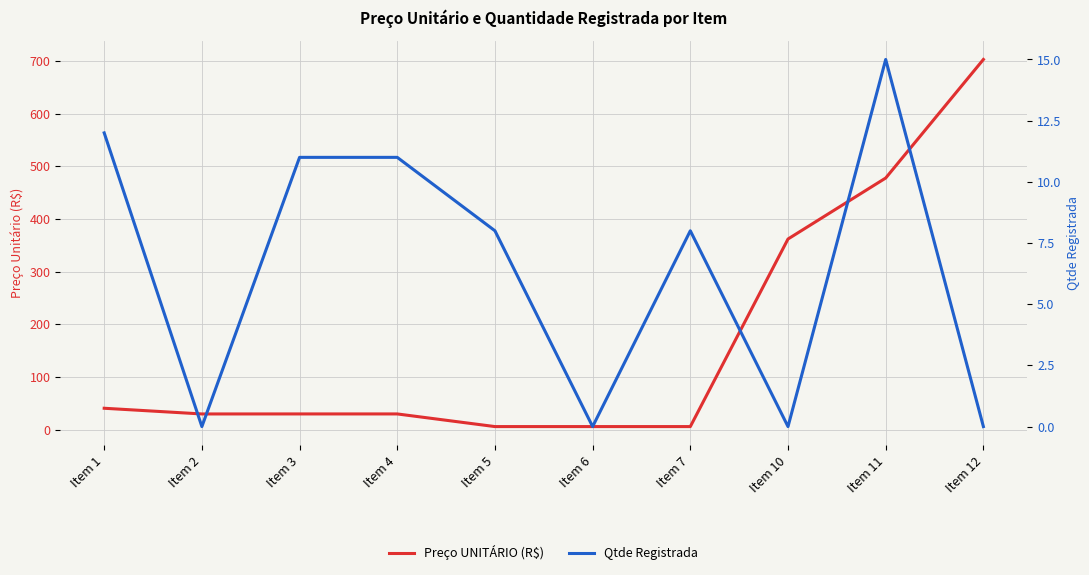

What are all the series names shown in the legend?

Preço UNITÁRIO (R$), Qtde Registrada